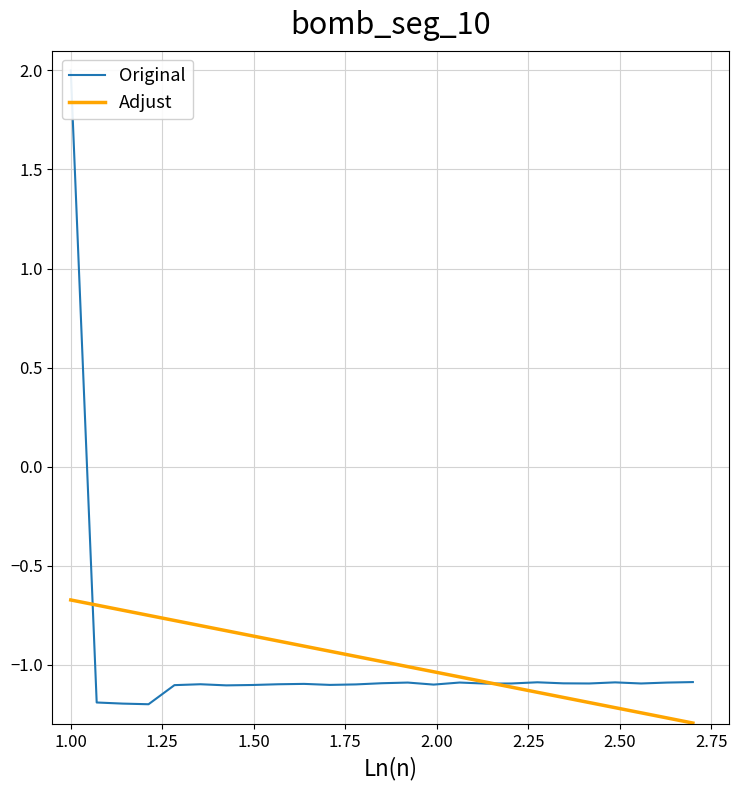

What is the lowest value of the Adjust series?

-1.3